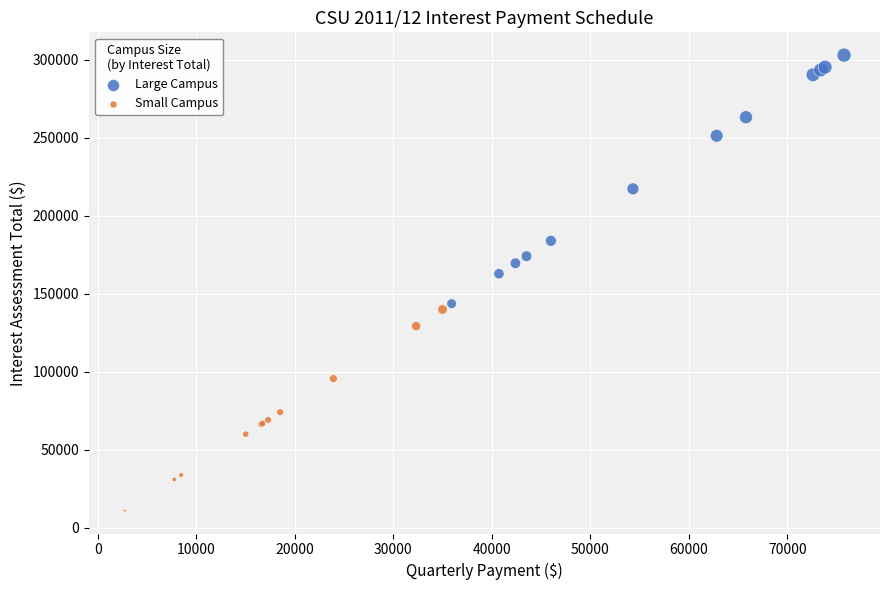

Which series has the largest Y range (max minus min)?

Large Campus